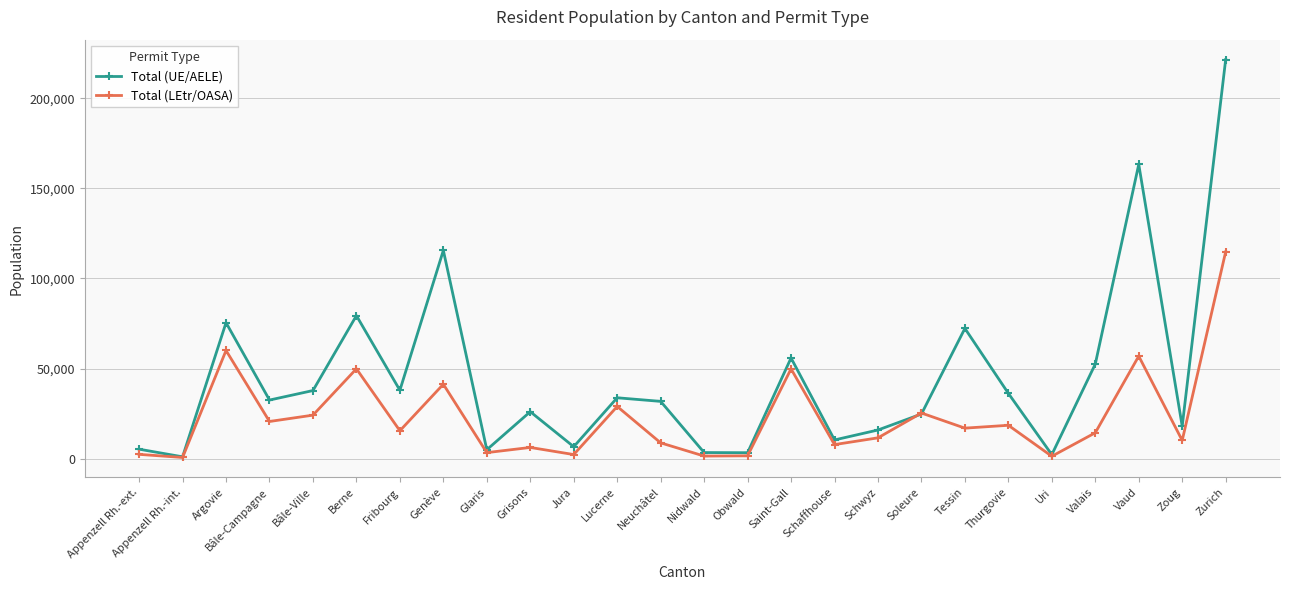

Which series has the widest spread of values?

Total (UE/AELE)